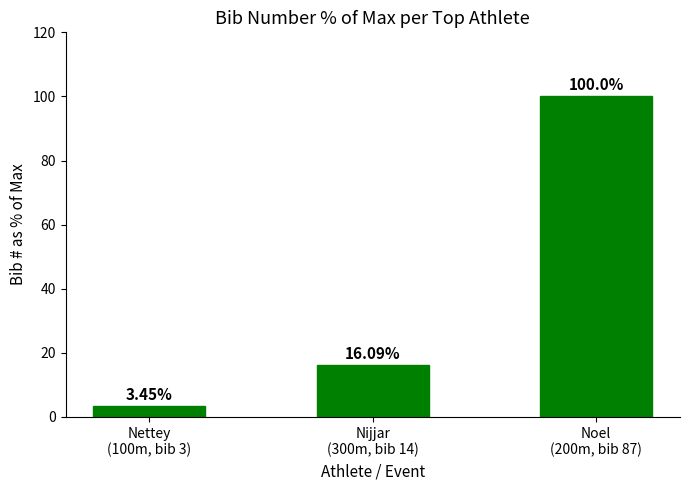

What is the difference between the values at Noel
(200m, bib 87) and Nijjar
(300m, bib 14)?

83.9